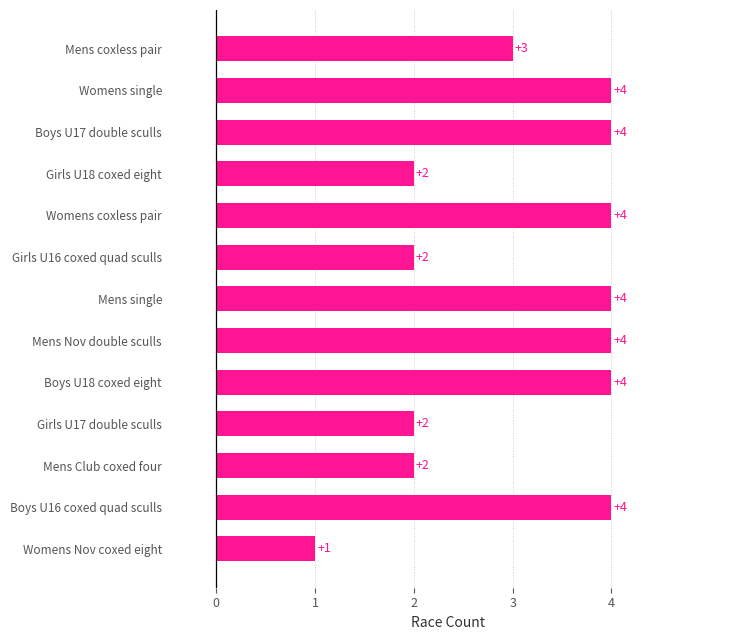

What is the sum of all values?

40